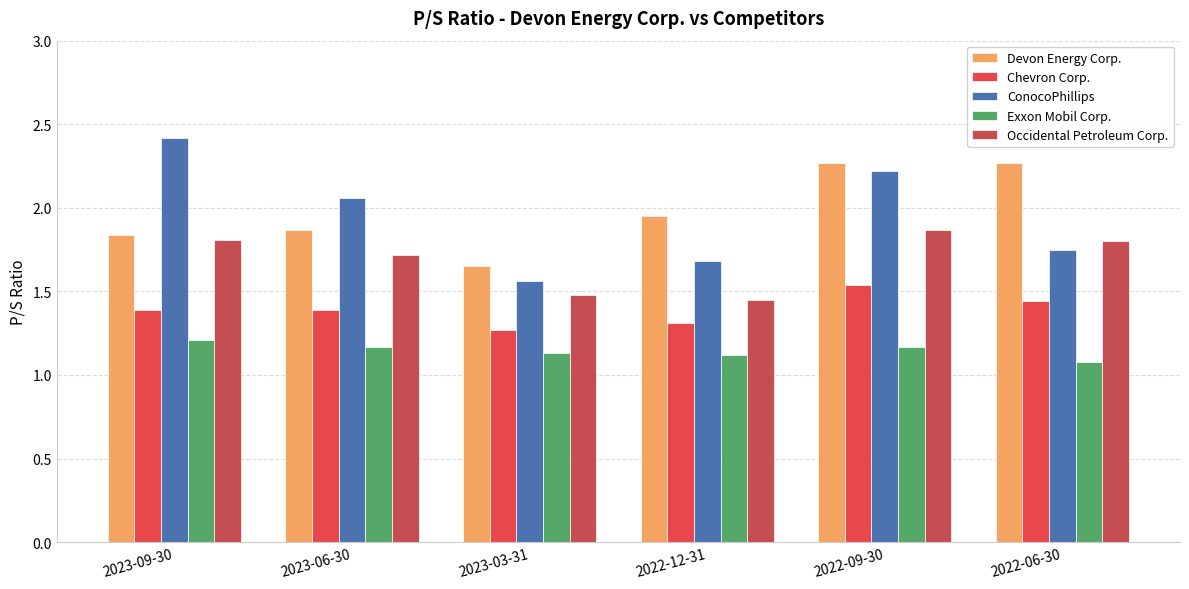

How many bars are there in each group?

5